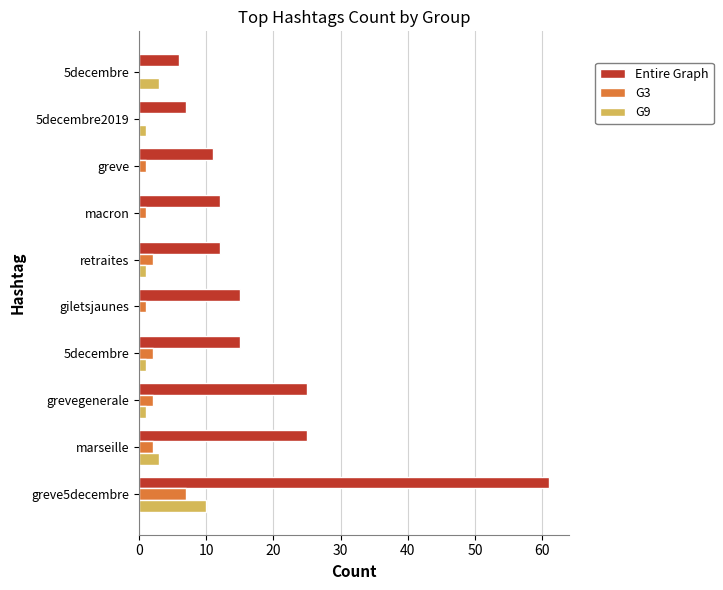

Which series has the largest range (max minus min)?

Entire Graph